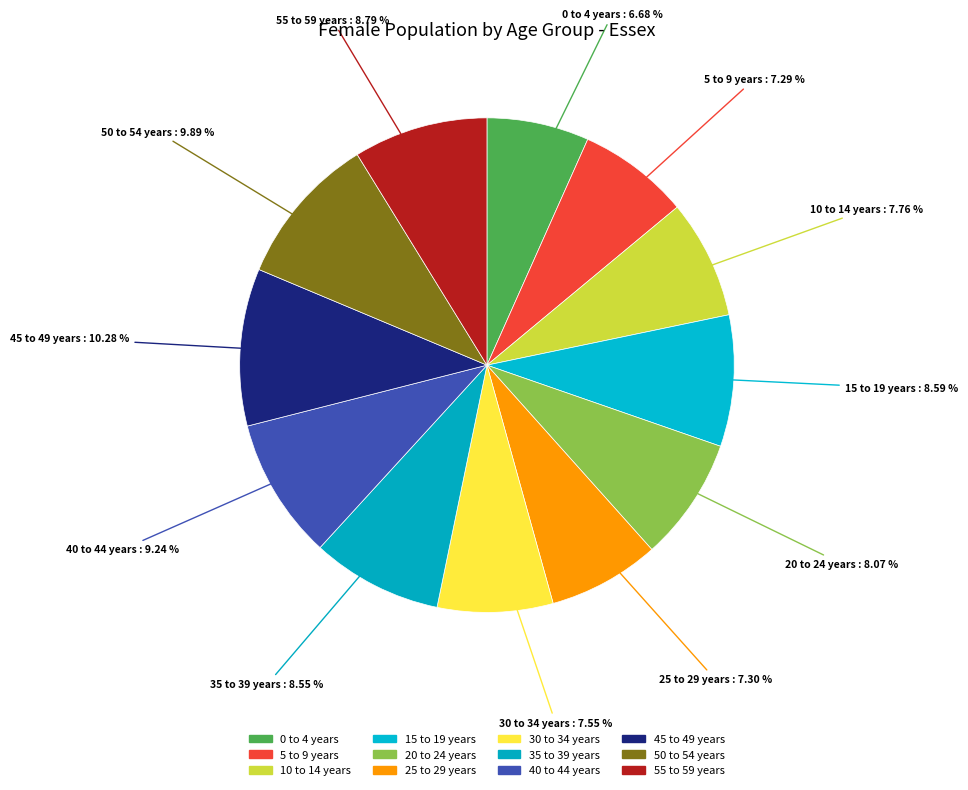

How much of the chart is everything except 15 to 19 years?

91.4%